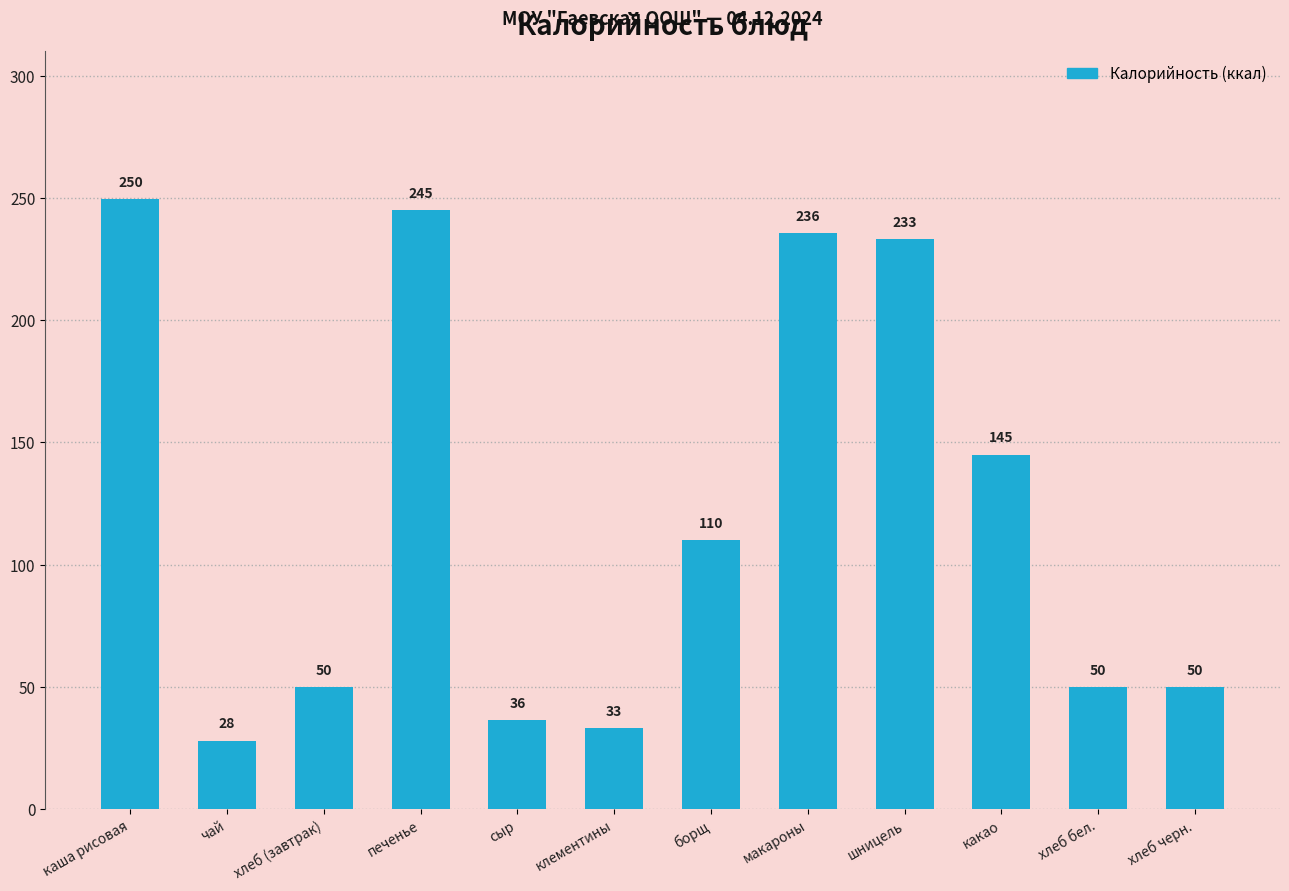

Which label corresponds to the largest value in the chart?

каша рисовая